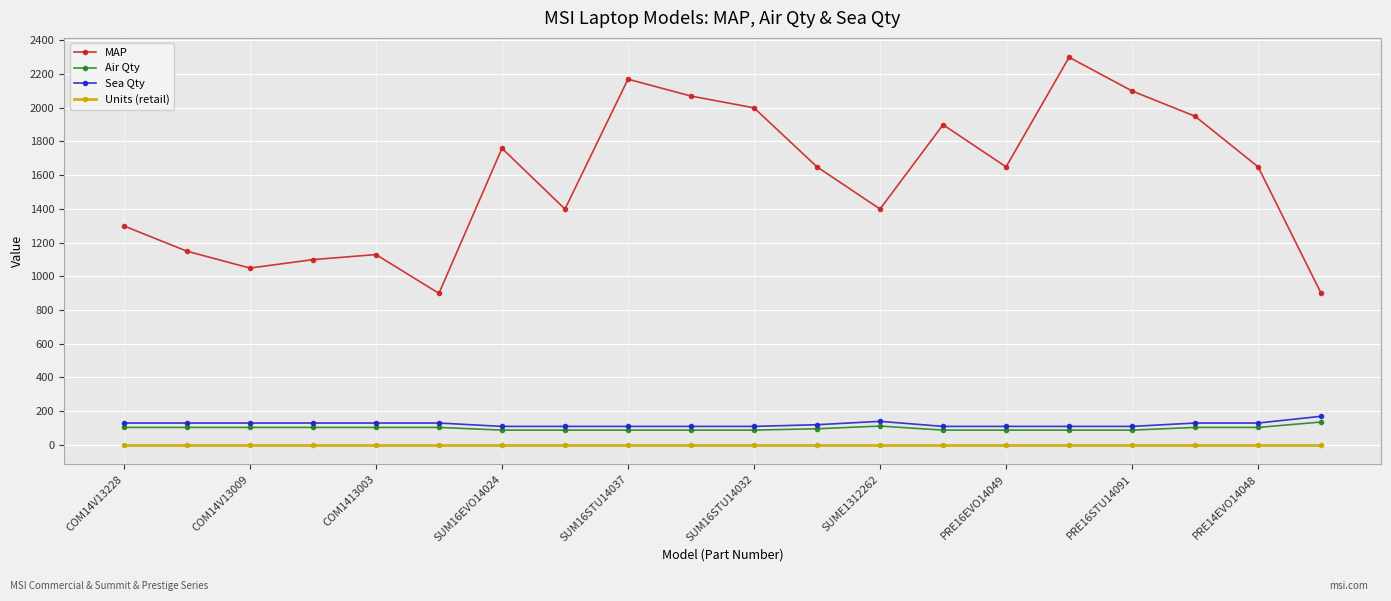

Count the Air Qty values in the range 88 to 104.

18